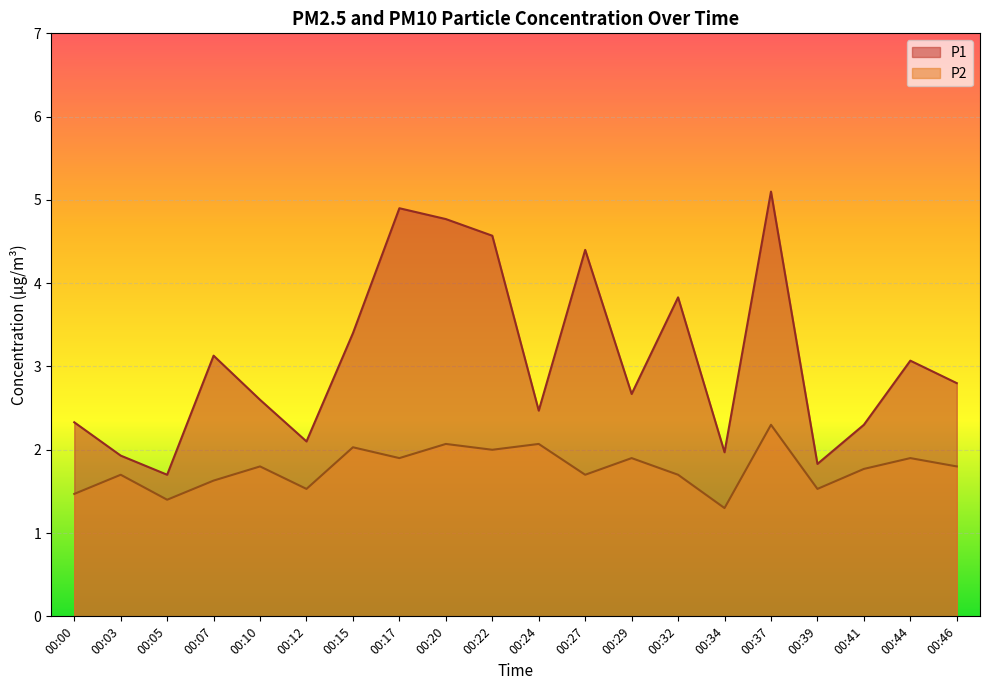

At which category is the sum across all series the highest?

00:37